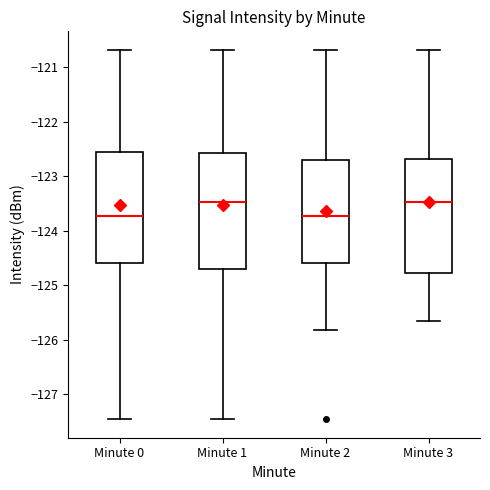

Reading left to right, transcribe this box plot: for each box, give where its median line is, the range the box spans, and where its two whiskers end, as read against the y-axis. The values are not printed on the chart, so give them approximately, as read against the axis.

Minute 0: median -123.7, box -124.6 to -122.6, whiskers -127.5 to -120.7
Minute 1: median -123.5, box -124.7 to -122.6, whiskers -127.5 to -120.7
Minute 2: median -123.7, box -124.6 to -122.7, whiskers -125.8 to -120.7
Minute 3: median -123.5, box -124.8 to -122.7, whiskers -125.7 to -120.7